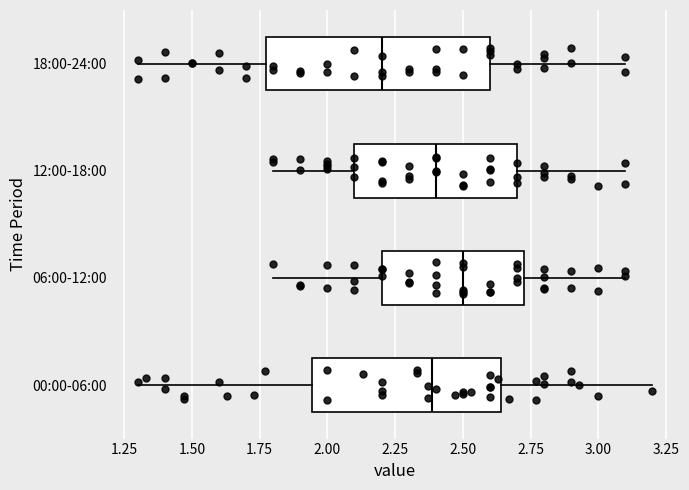

Reading bottom to top, read every box against the x-axis: the position of its median line, the range the box covers, and the ends of its whiskers. The values are not printed on the chart, so give them approximately, as read against the axis.

00:00-06:00: median 2.40, box 1.95 to 2.65, whiskers 1.30 to 3.20
06:00-12:00: median 2.50, box 2.20 to 2.75, whiskers 1.80 to 3.10
12:00-18:00: median 2.40, box 2.10 to 2.70, whiskers 1.80 to 3.10
18:00-24:00: median 2.20, box 1.80 to 2.60, whiskers 1.30 to 3.10